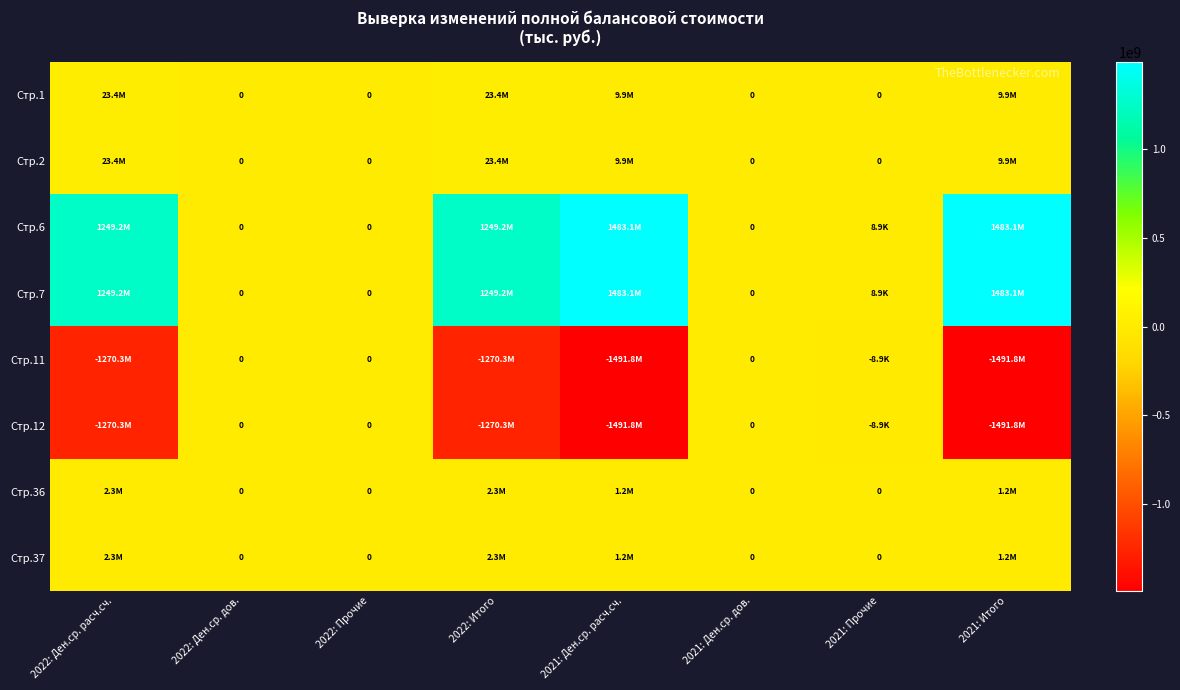

Is it true that Стр.12 equals 649758674.5 at 2022: Ден.ср. дов.?

False